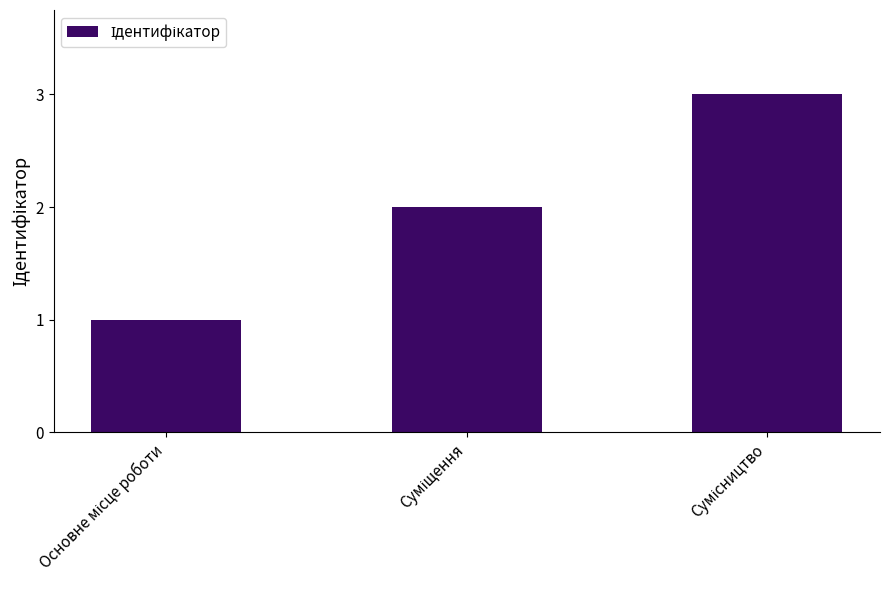

Count the number of categories in the chart.

3